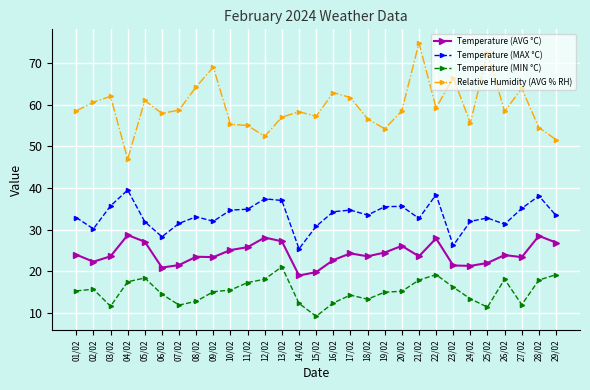

Count the number of categories in the chart.

29